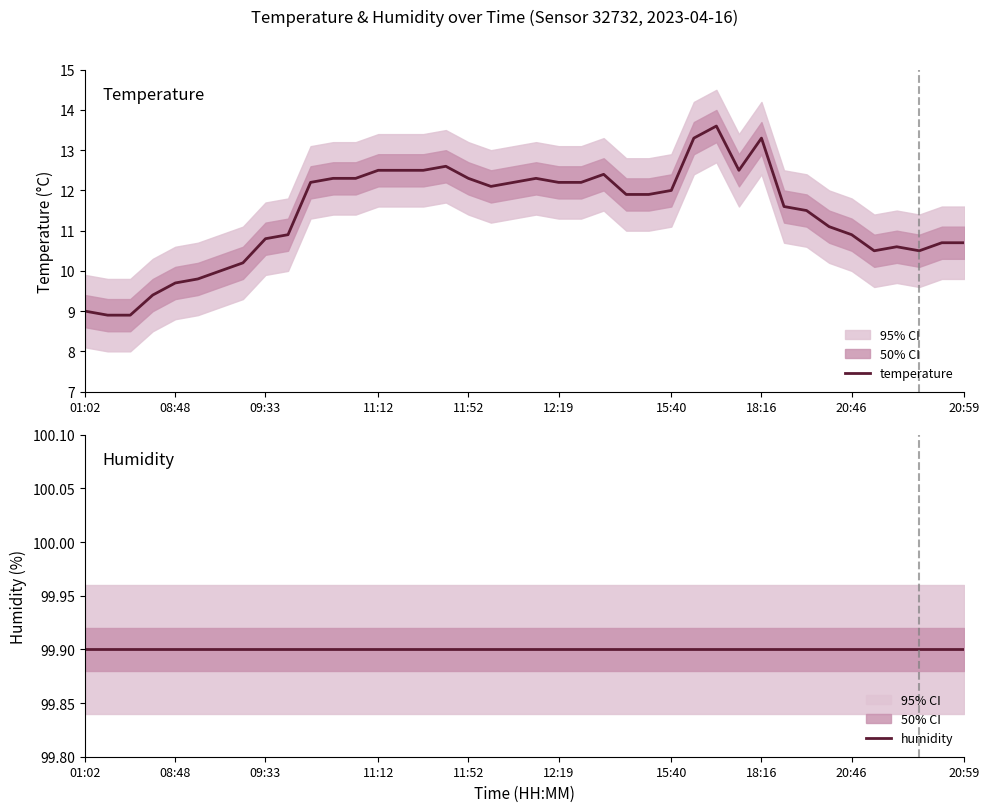

At 14, list the series in order from smallest to largest.

temperature, humidity